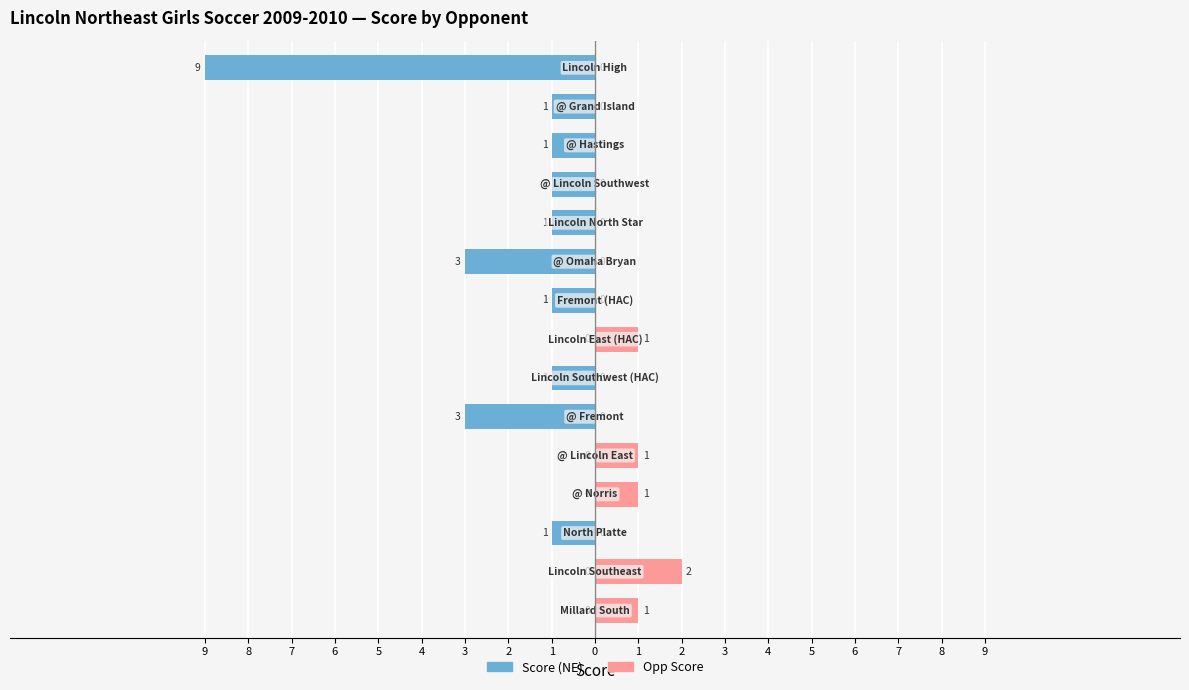

Are the bars horizontal?

Yes